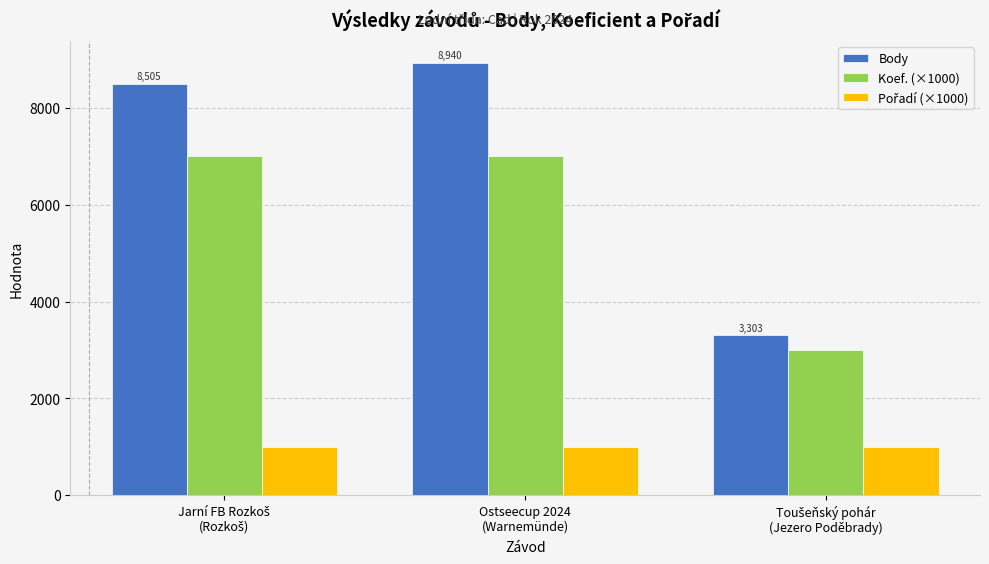

What is the lowest value of the Body series?

3303